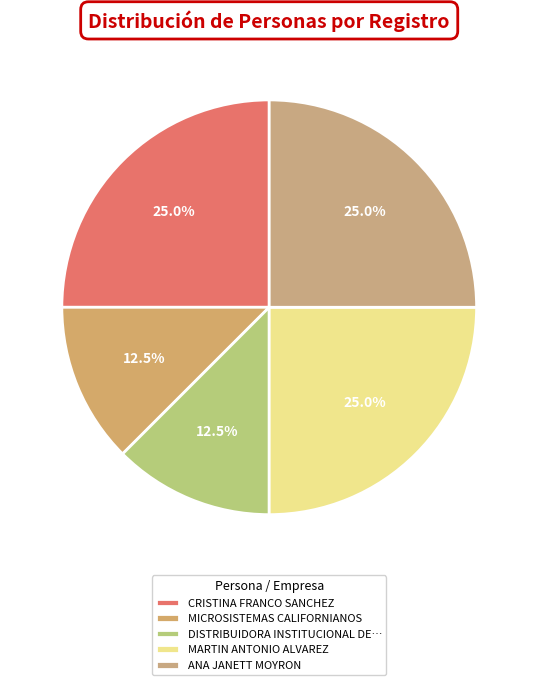

To the nearest percent, what is the difference between the largest and smallest slice percentages?

12%